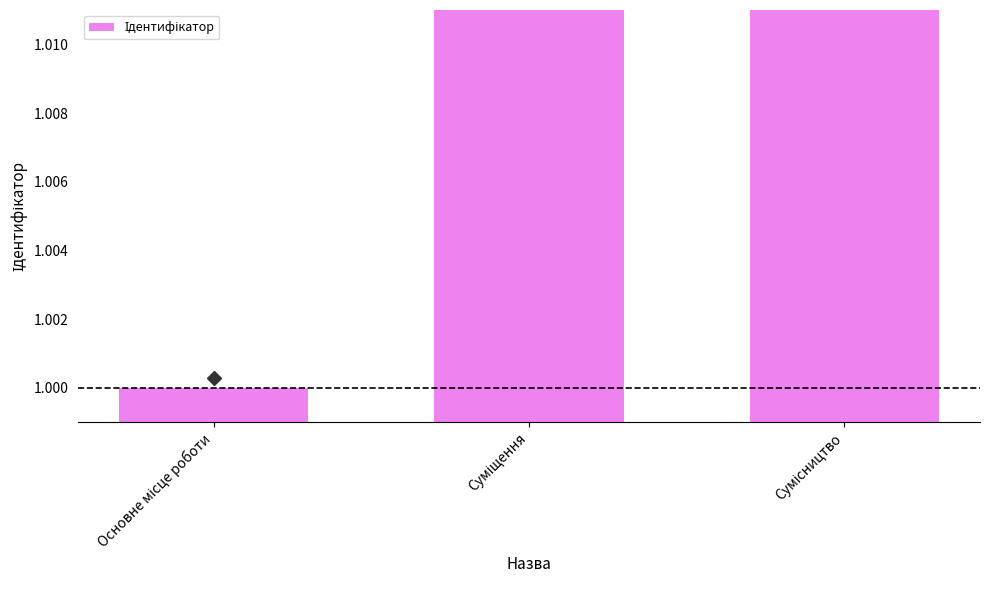

What is the value of the 2nd bar from the left?

2